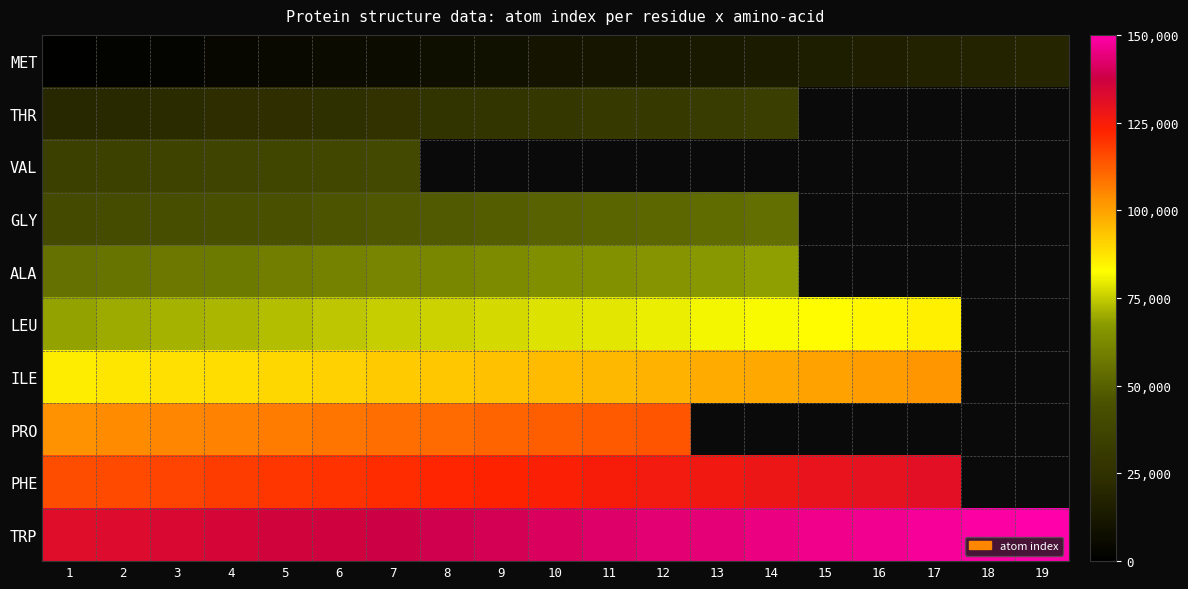

How many values in PHE are above zero?

17